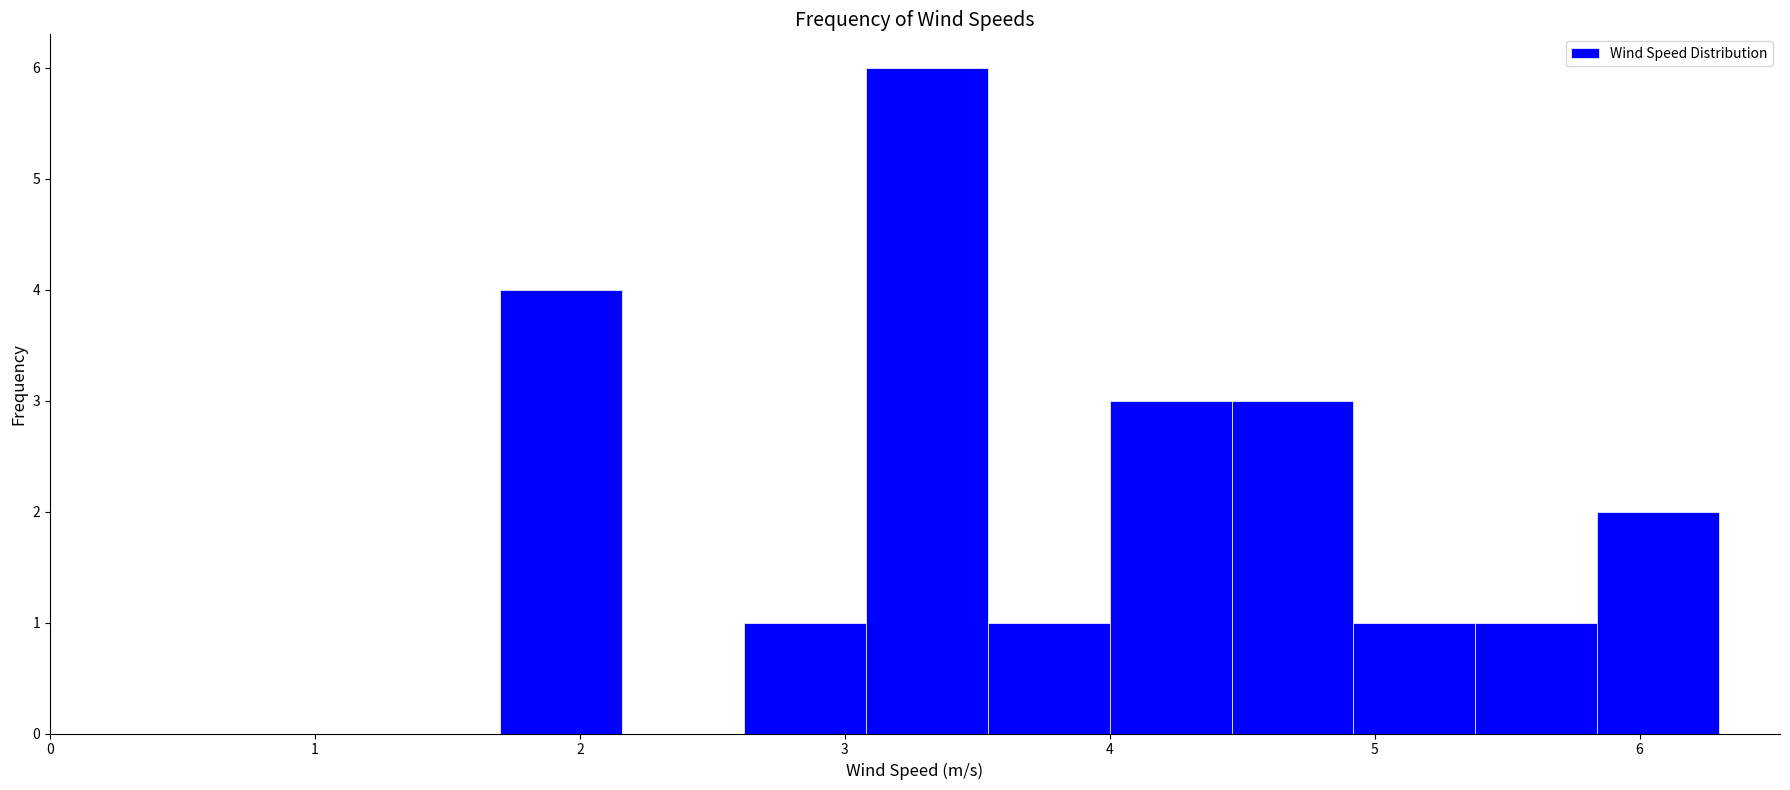

Reading left to right, list every bar in this chart as the range it spans on the x-axis followed by its height. Neither the bar edges nor the heights are printed on the chart, so give them approximately, as read against the axes.

1.70 to 2.16: 4
2.16 to 2.62: 0
2.62 to 3.08: 1
3.08 to 3.54: 6
3.54 to 4.00: 1
4.00 to 4.46: 3
4.46 to 4.92: 3
4.92 to 5.38: 1
5.38 to 5.84: 1
5.84 to 6.30: 2